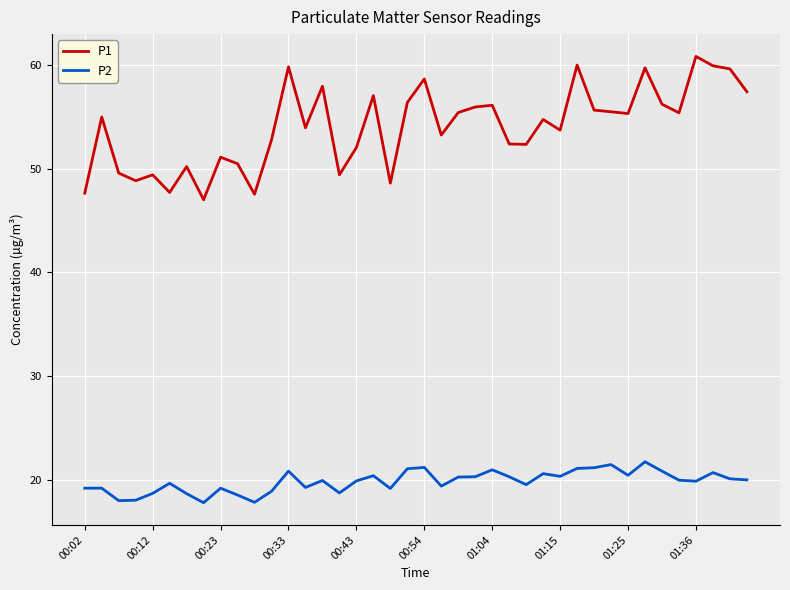

Which series has the largest total across all categories?

P1